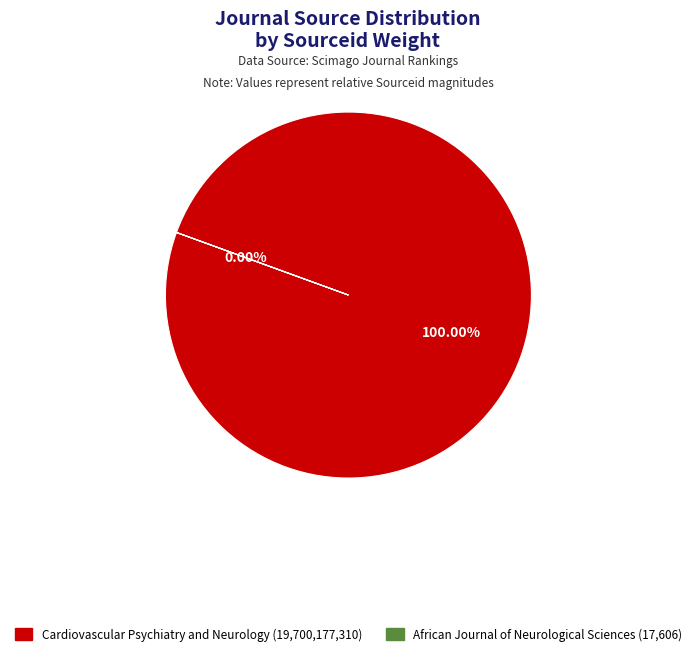

Rank the categories by value from highest to lowest.

Cardiovascular Psychiatry and Neurology, African Journal of Neurological Sciences